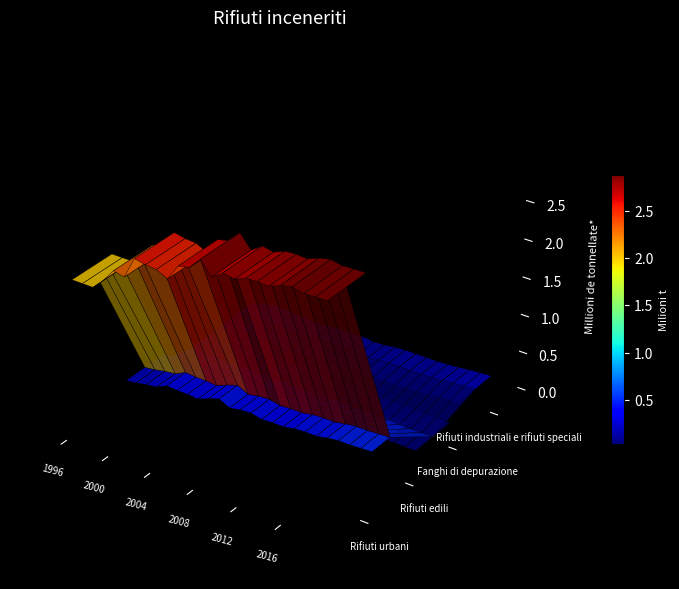

Which category has the lowest value in the Rifiuti urbani series?

1996